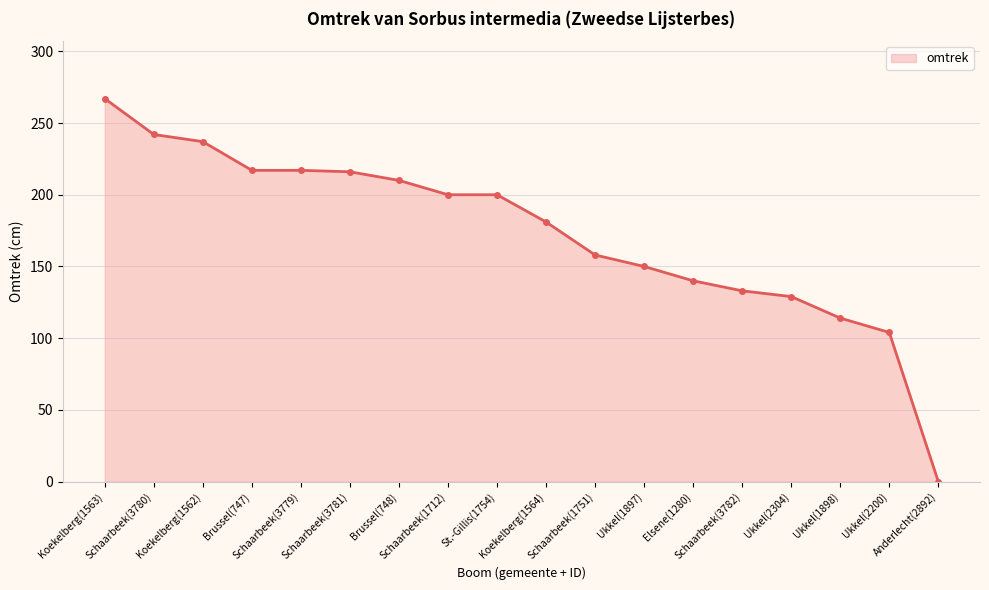

What is the difference between the maximum and second lowest values?

163